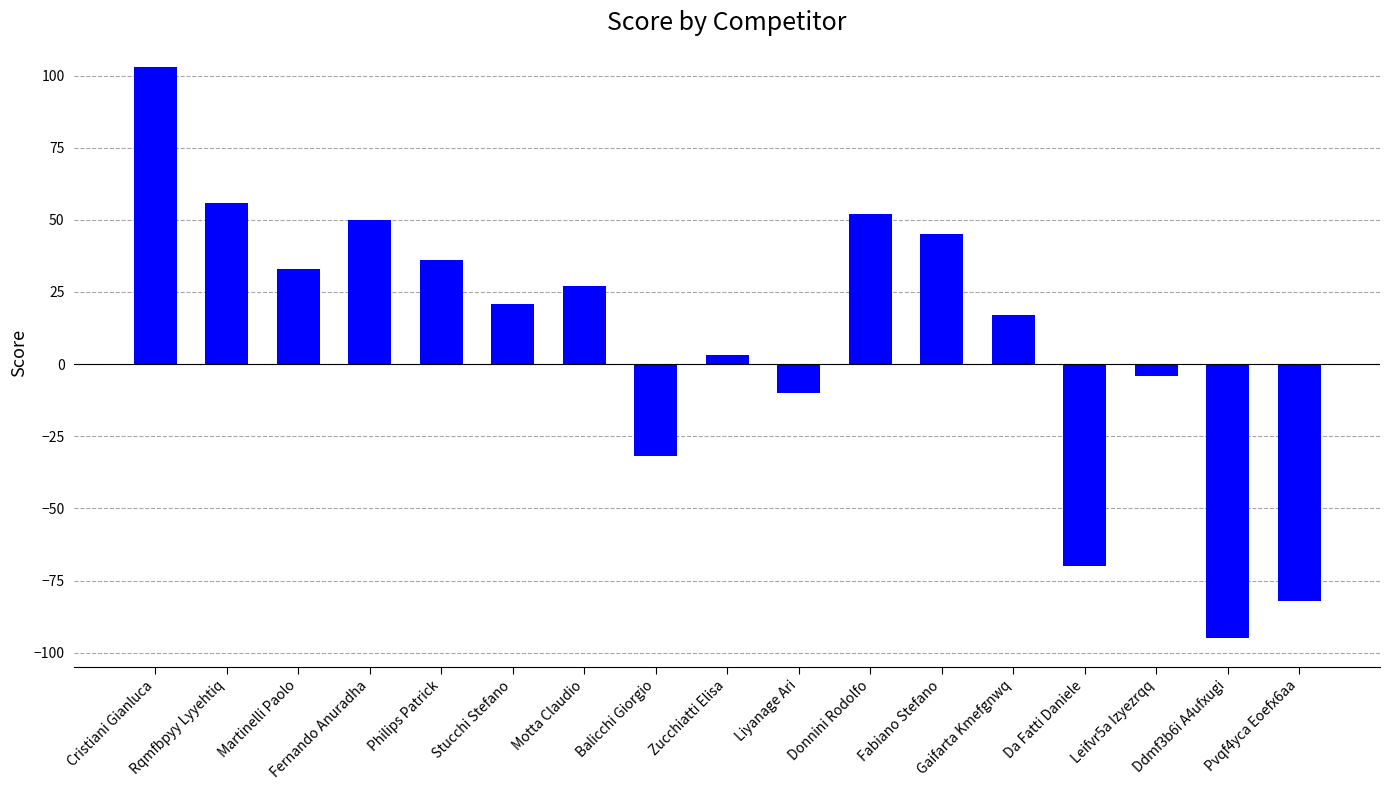

What is the value of the 3rd bar from the left?

33